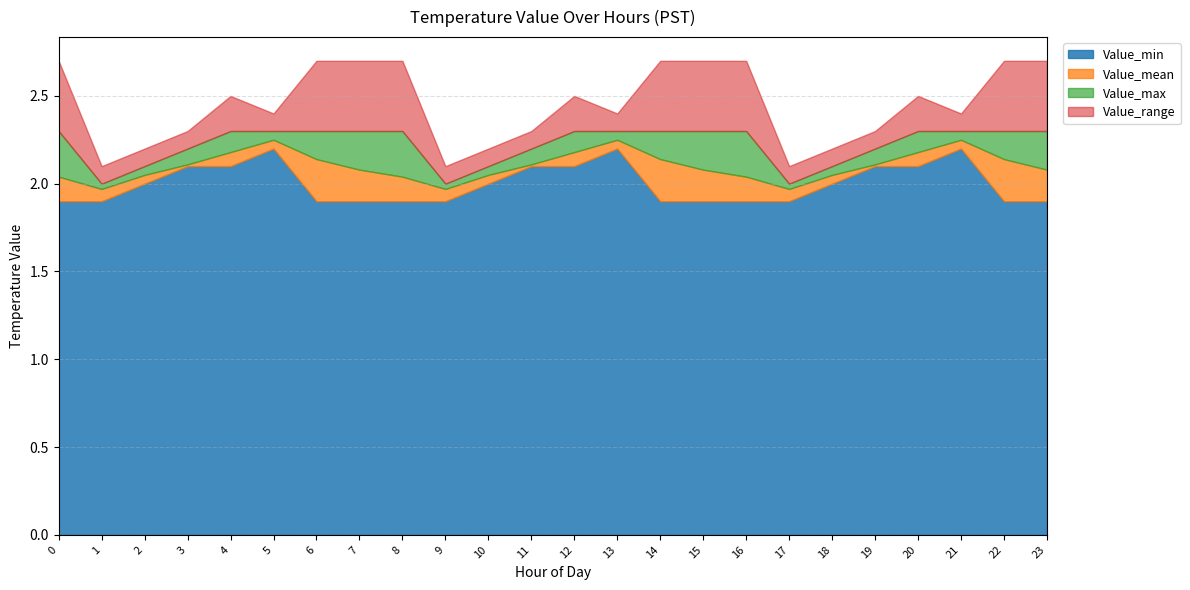

What is the total value across all series at 6?

2.7